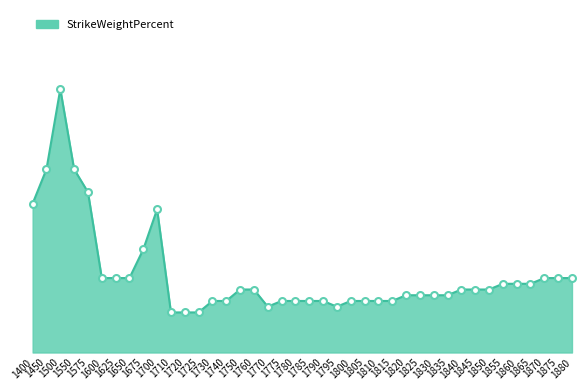

How many lines are shown in the chart?

1